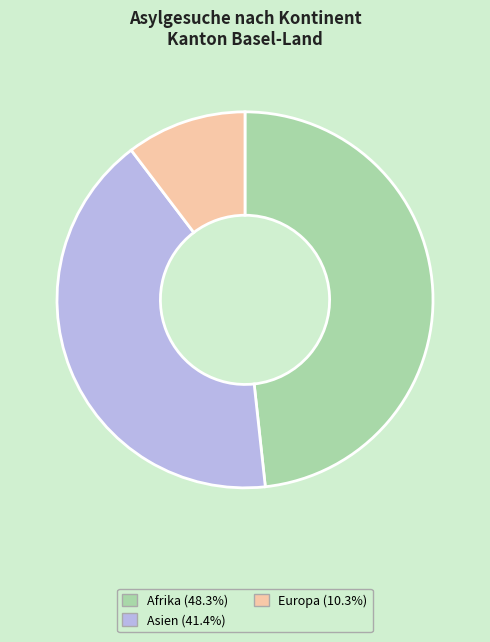

Is there a majority slice in this chart?

No